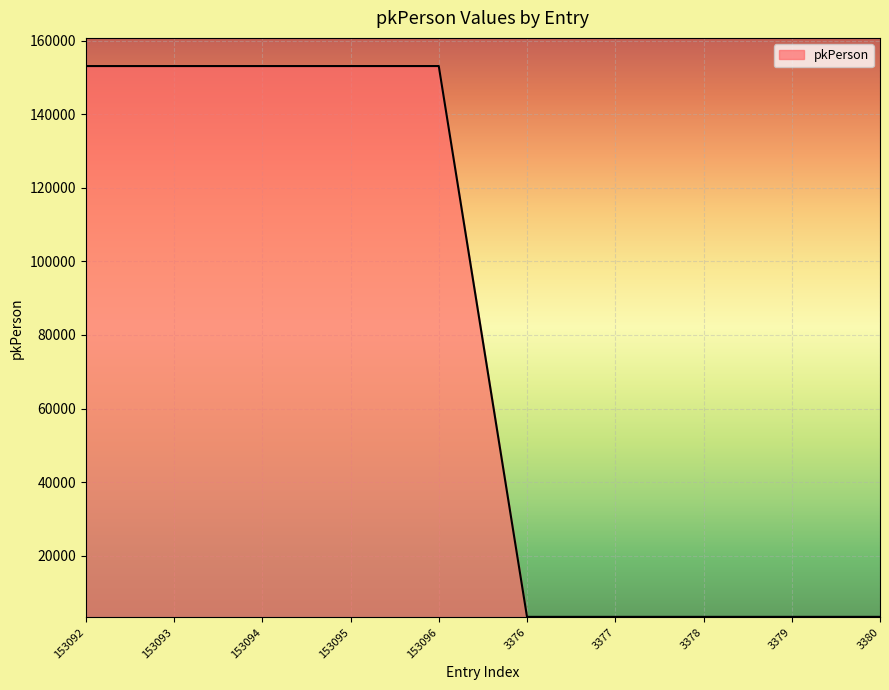

What position from the left is 3377?

7